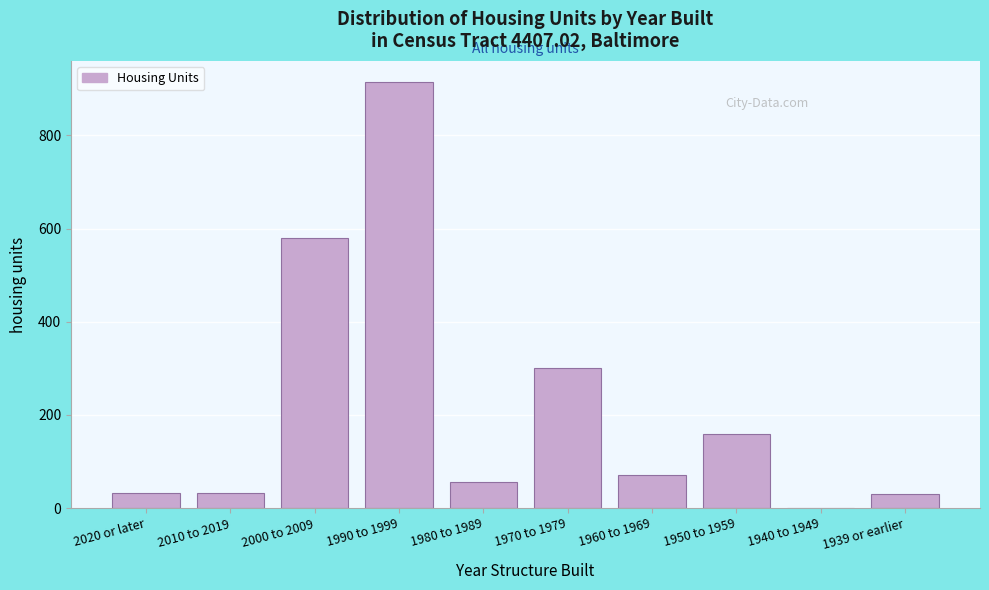

What is the approximate value at 1980 to 1989, to the nearest 10?

60